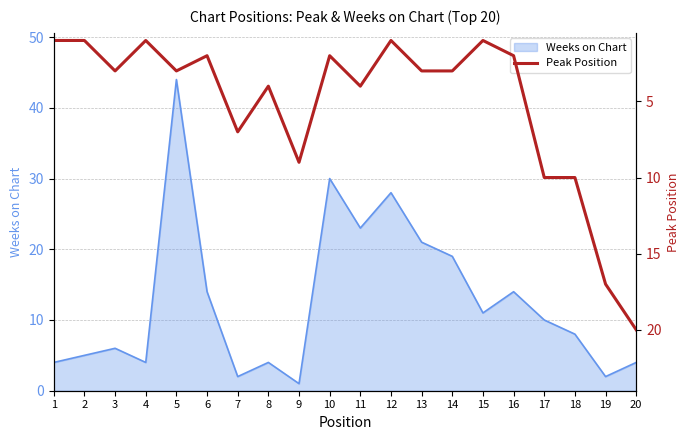

True or false: Weeks on Chart has a value of 4 at 8.

True